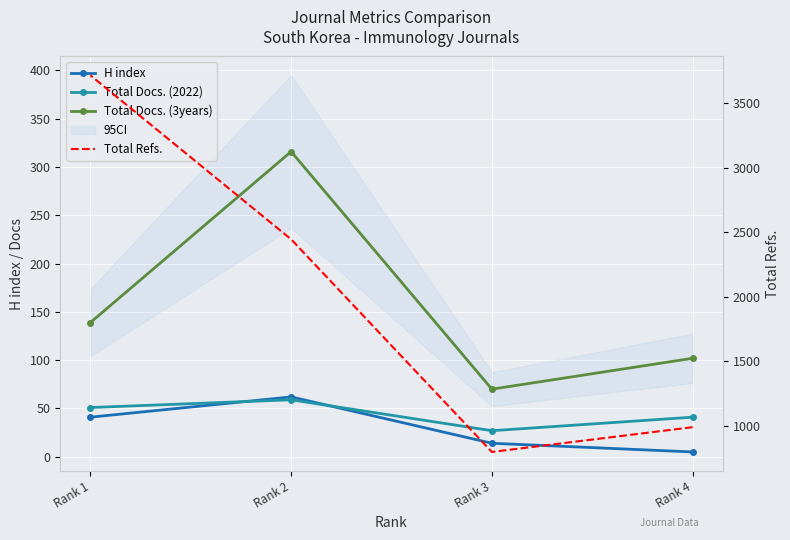

At which label does H index reach its minimum?

Rank 4